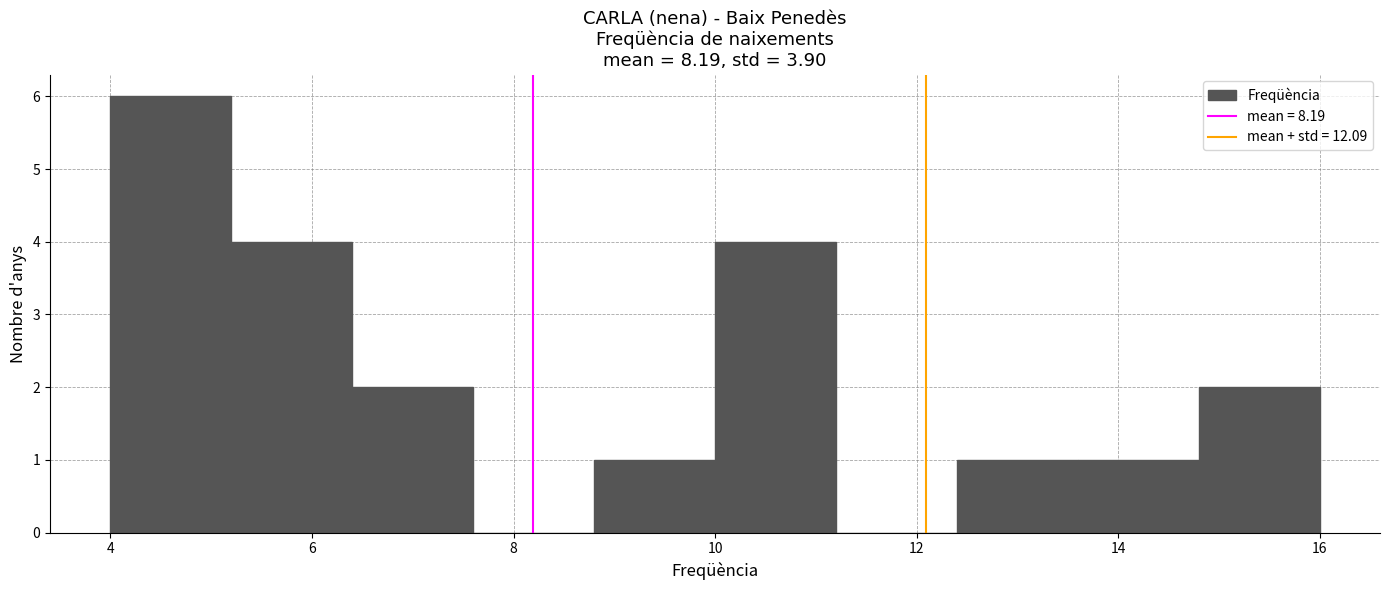

Which range on the x-axis has the tallest bar?

4.0 to 5.2